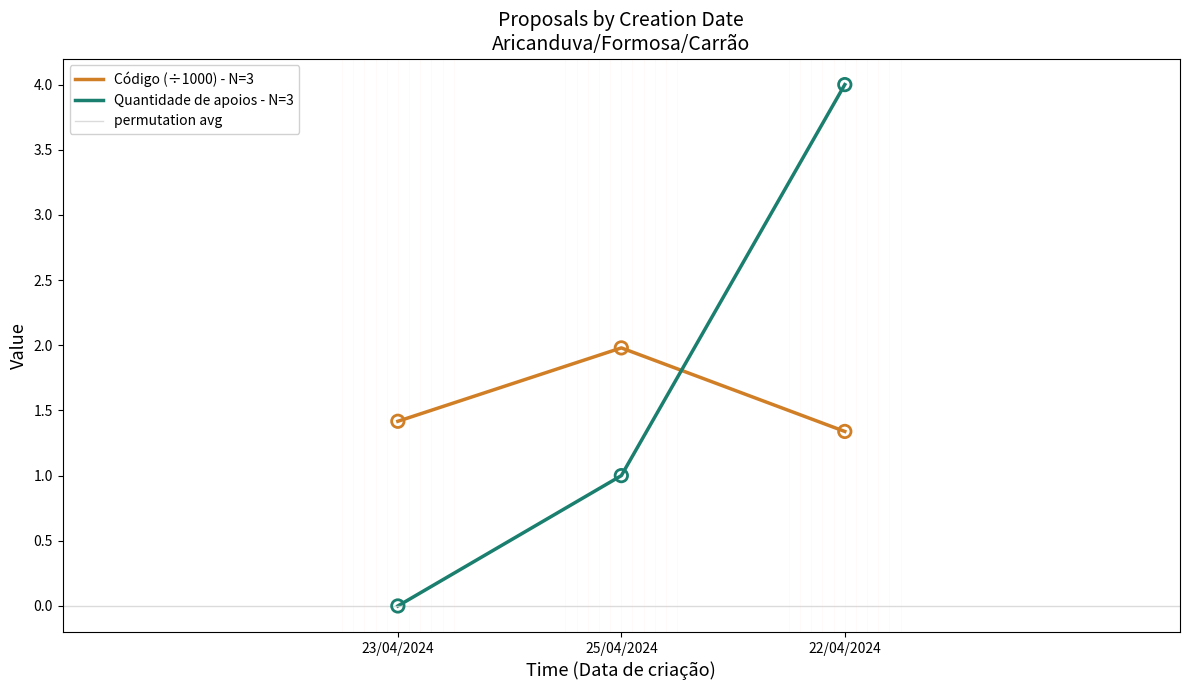

Which series contains the lowest Y value?

Quantidade de apoios